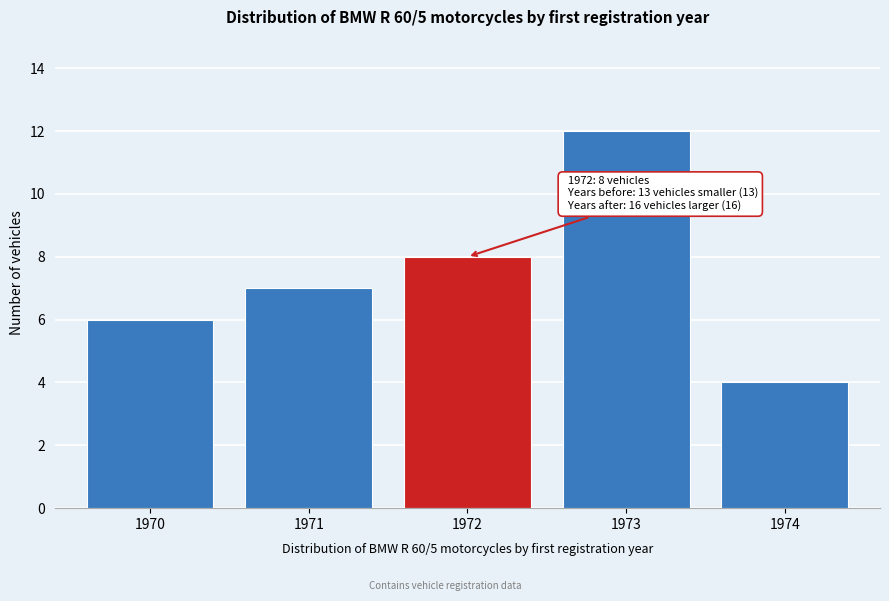

Reading left to right, transcribe all the data shown in this chart.

1970=6	1971=7	1972=8	1973=12	1974=4